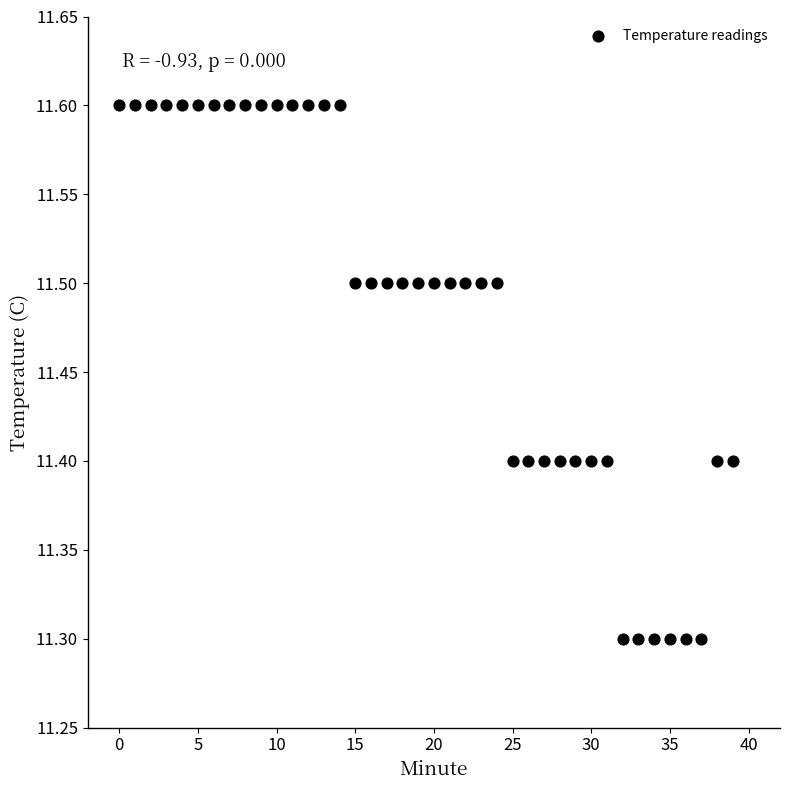

What is the range of Y values (max minus min)?

0.3